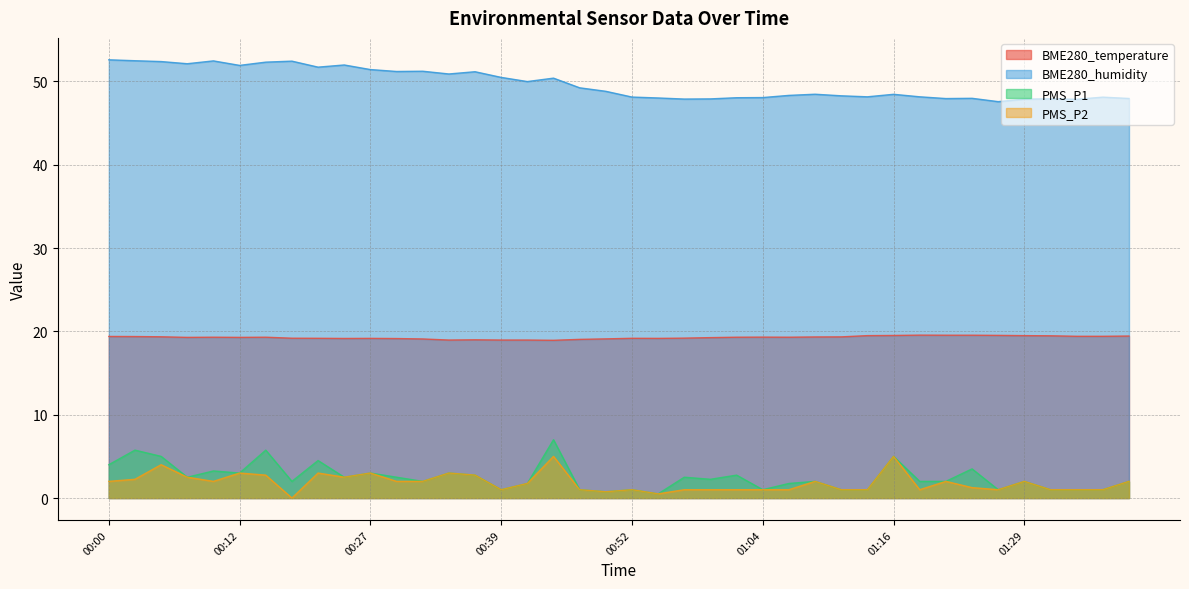

What is the difference between the second highest and minimum values in the PMS_P1 series?

5.2